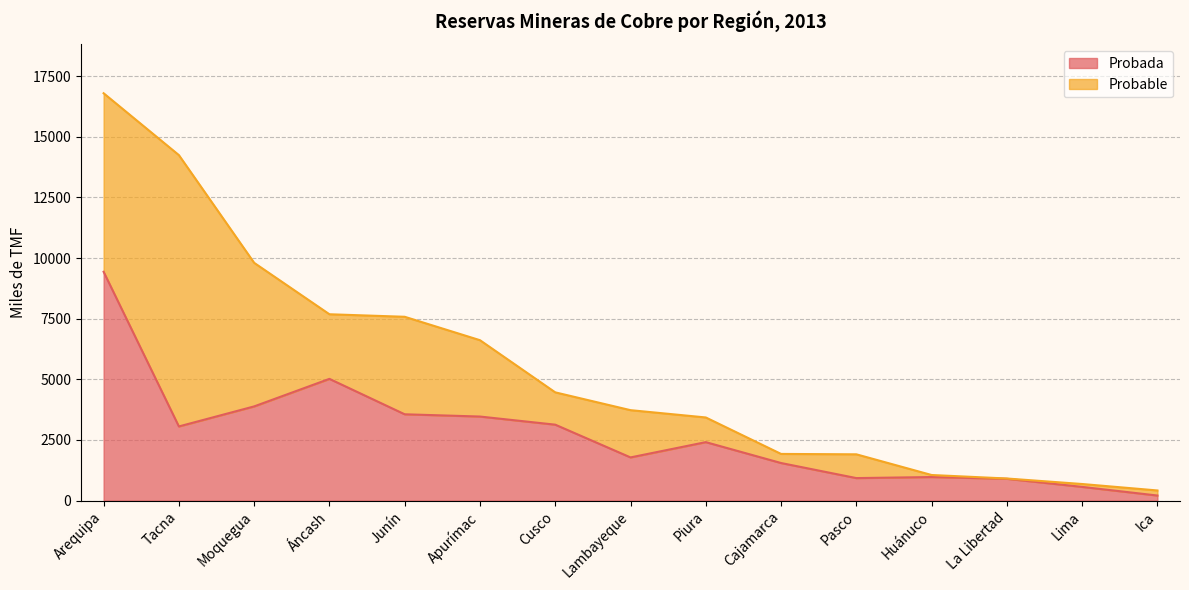

What is the sum of the values at Moquegua and Junín?

7443